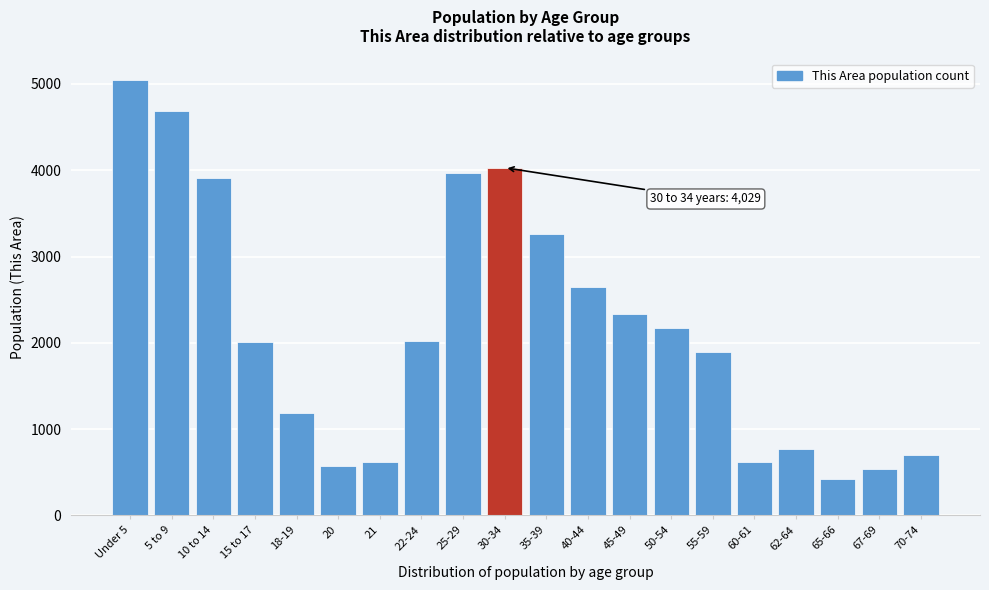

At which label is the value closest to 2732?

40-44